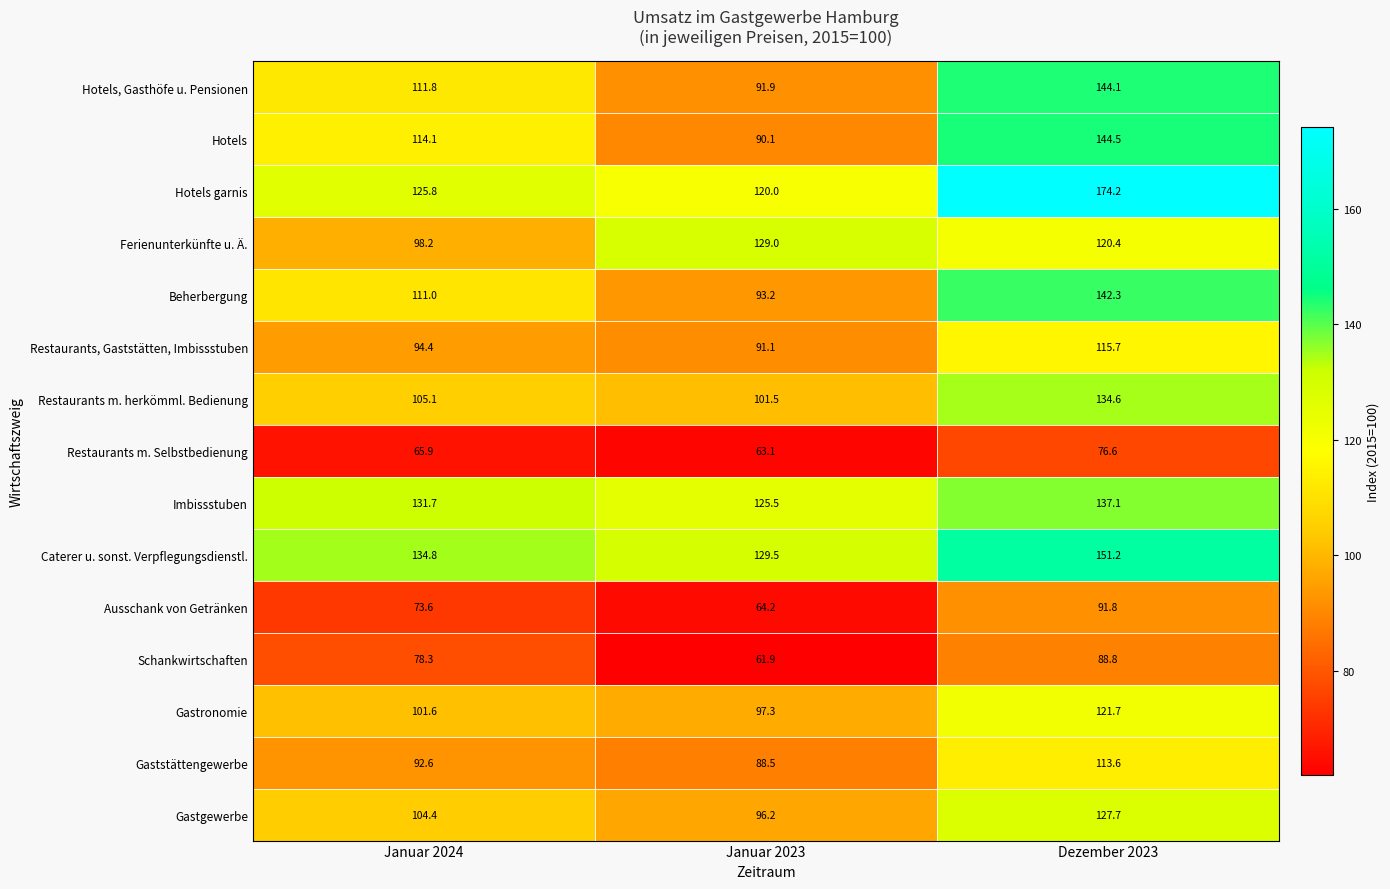

Rank the series by their maximum value, from lowest to highest.

Restaurants m. Selbstbedienung, Schankwirtschaften, Ausschank von Getränken, Gaststättengewerbe, Restaurants, Gaststätten, Imbissstuben, Gastronomie, Gastgewerbe, Ferienunterkünfte u. Ä., Restaurants m. herkömml. Bedienung, Imbissstuben, Beherbergung, Hotels, Gasthöfe u. Pensionen, Hotels, Caterer u. sonst. Verpflegungsdienstl., Hotels garnis